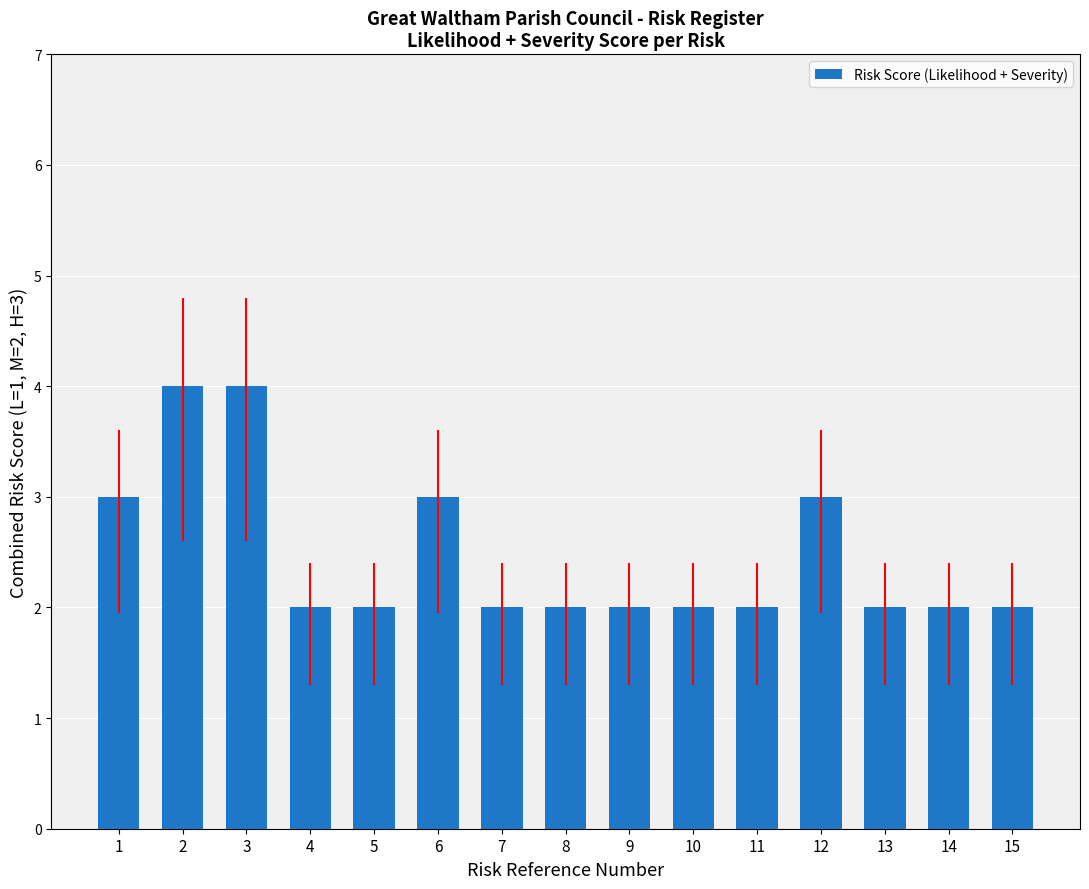

What is the greatest value displayed?

4